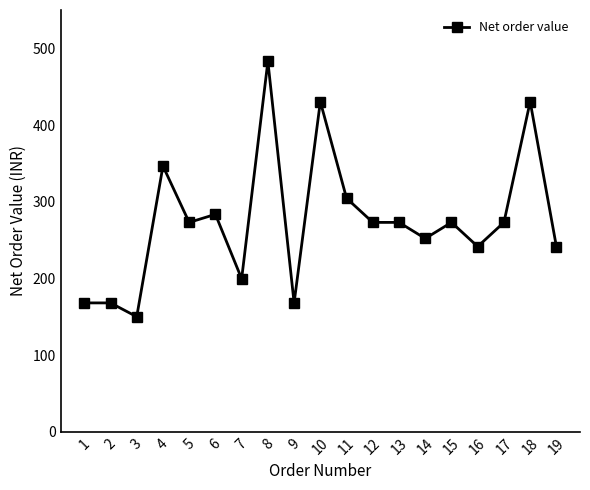

Where is the first local minimum?

3